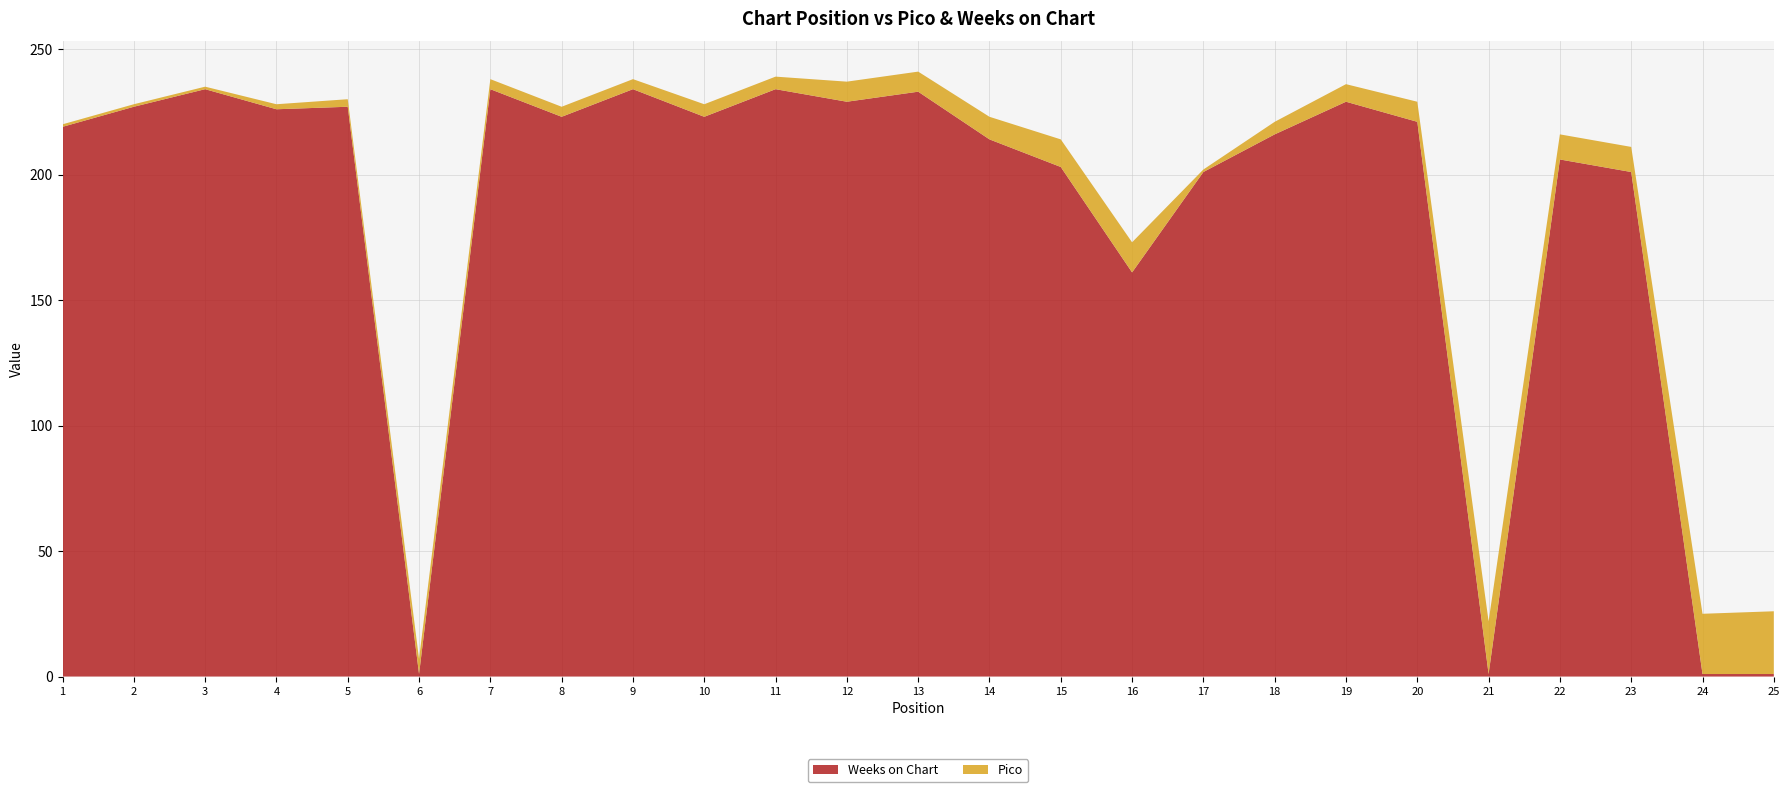

Reading left to right, what are all the values shown in this chart?

Pico: 1	1	1	2	3	6	4	4	4	5	5	8	8	9	11	12	1	5	7	8	21	10	10	24	25
Weeks on Chart: 219	227	234	226	227	1	234	223	234	223	234	229	233	214	203	161	201	216	229	221	1	206	201	1	1